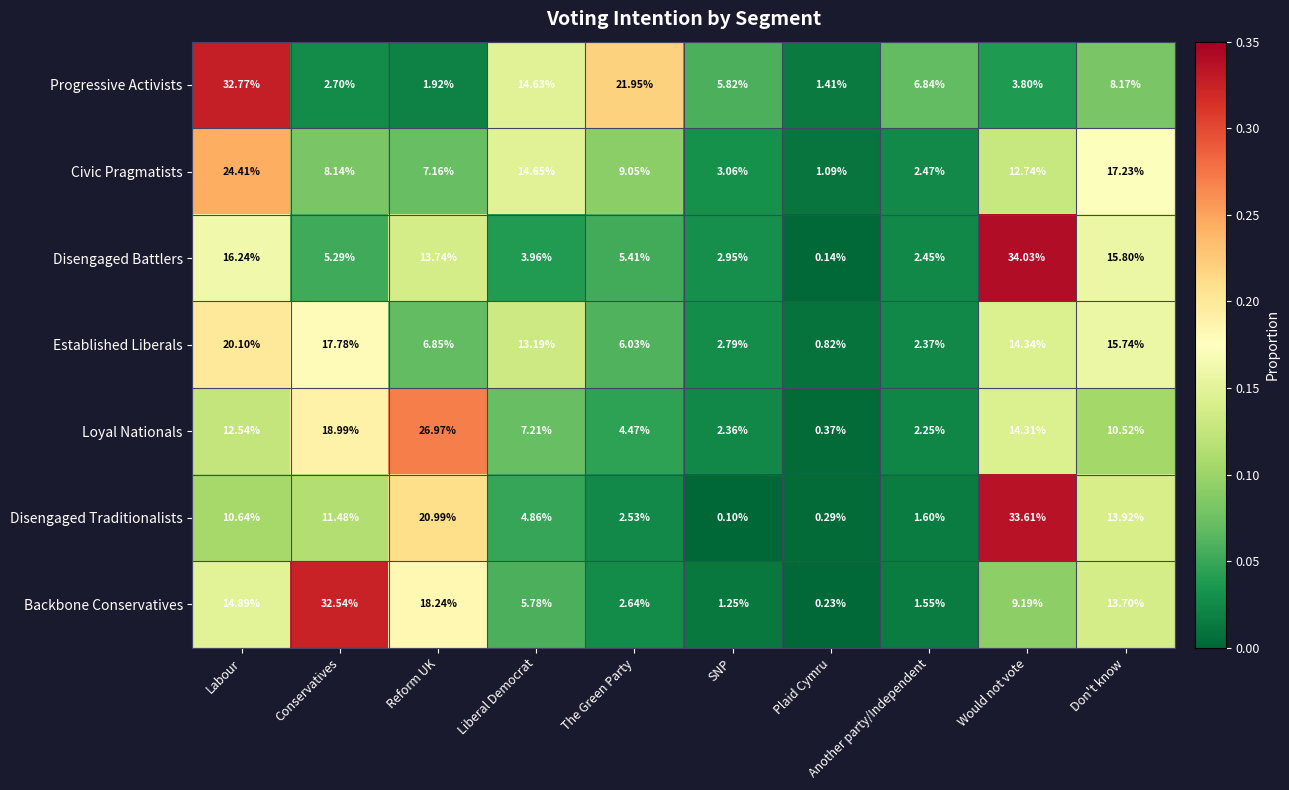

List the series in order of their peak value, lowest first.

Established Liberals, Civic Pragmatists, Loyal Nationals, Backbone Conservatives, Progressive Activists, Disengaged Traditionalists, Disengaged Battlers